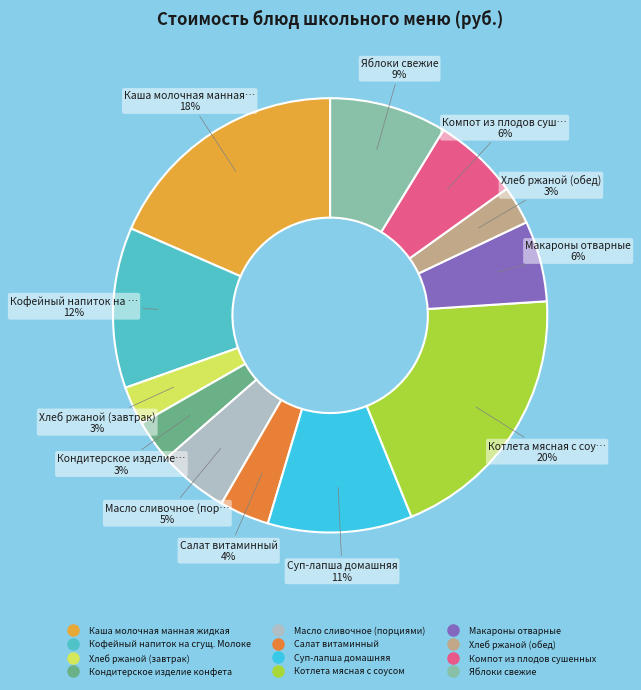

Count the number of slices in the pie.

12